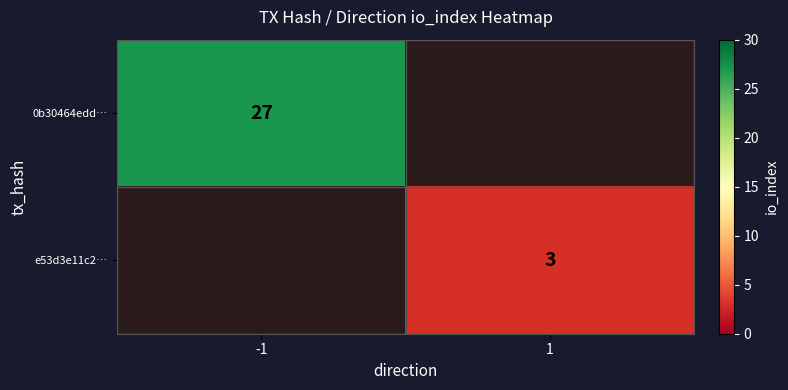

Is the value of 0b30464edd… at -1 greater than the value of e53d3e11c2… at 1?

Yes